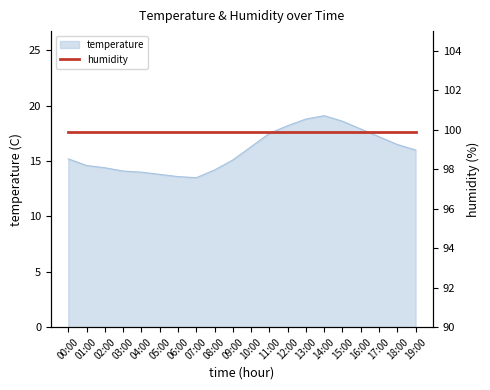

Which label corresponds to the smallest value in the chart?

07:00